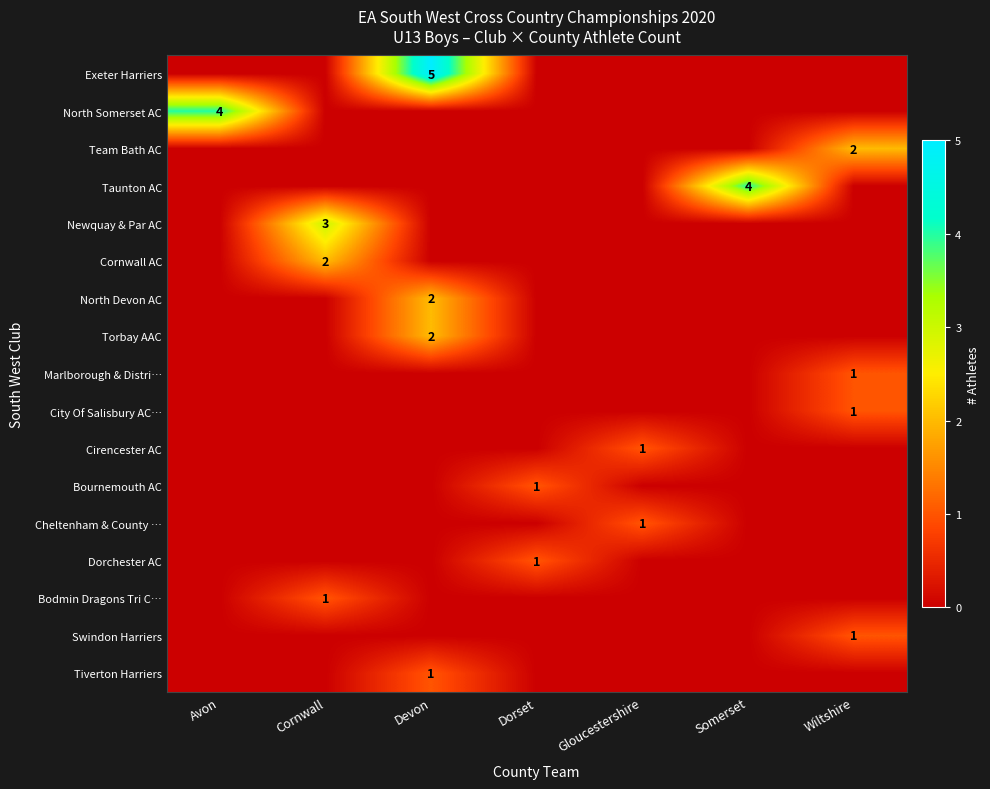

The Torbay AAC series shows 3 at Devon. True or false?

False